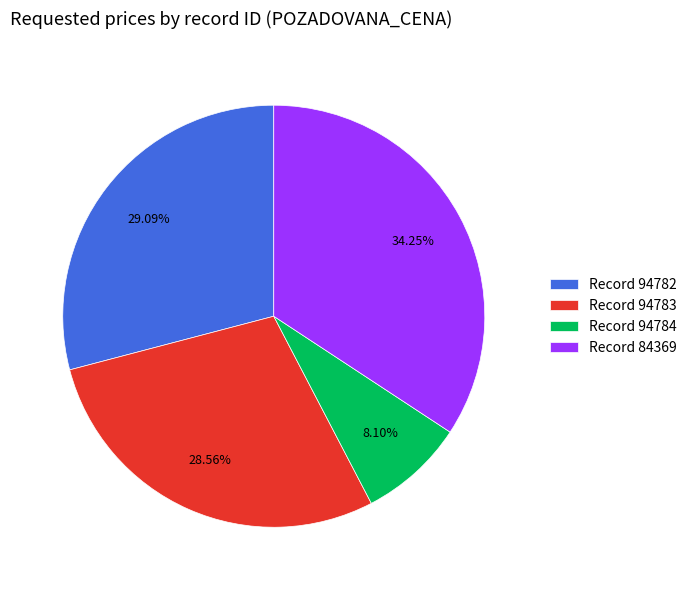

Is there a majority slice in this chart?

No